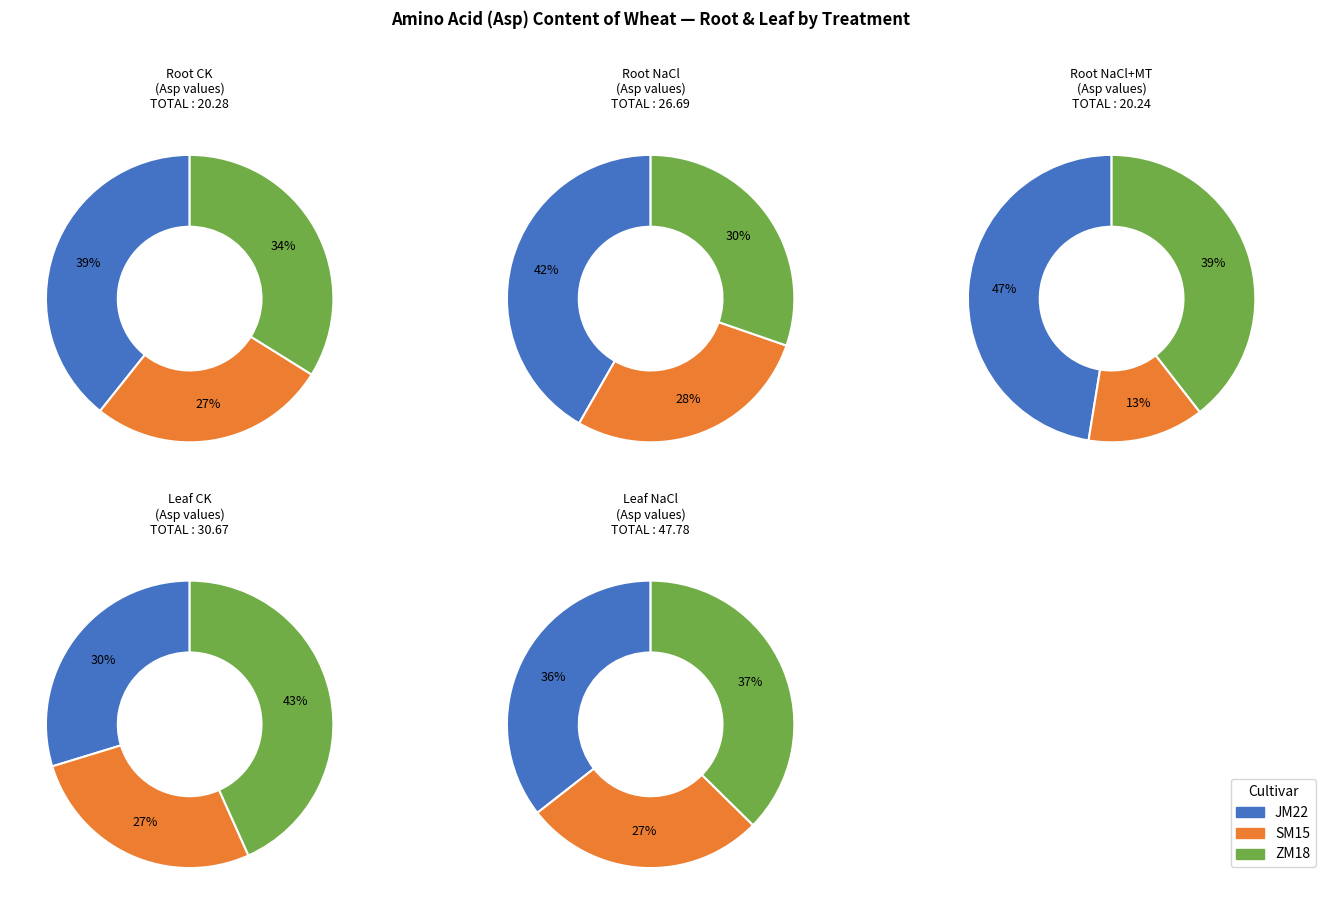

Count the number of slices in the pie.

3